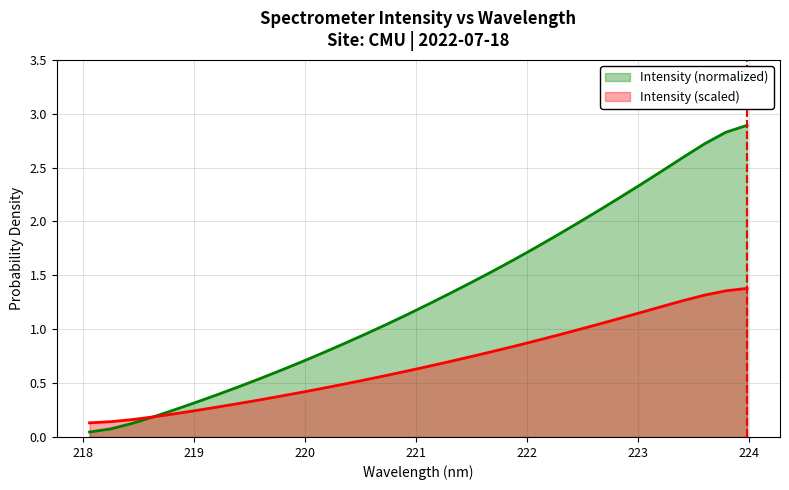

At how many categories does at least one series exceed 1?

18